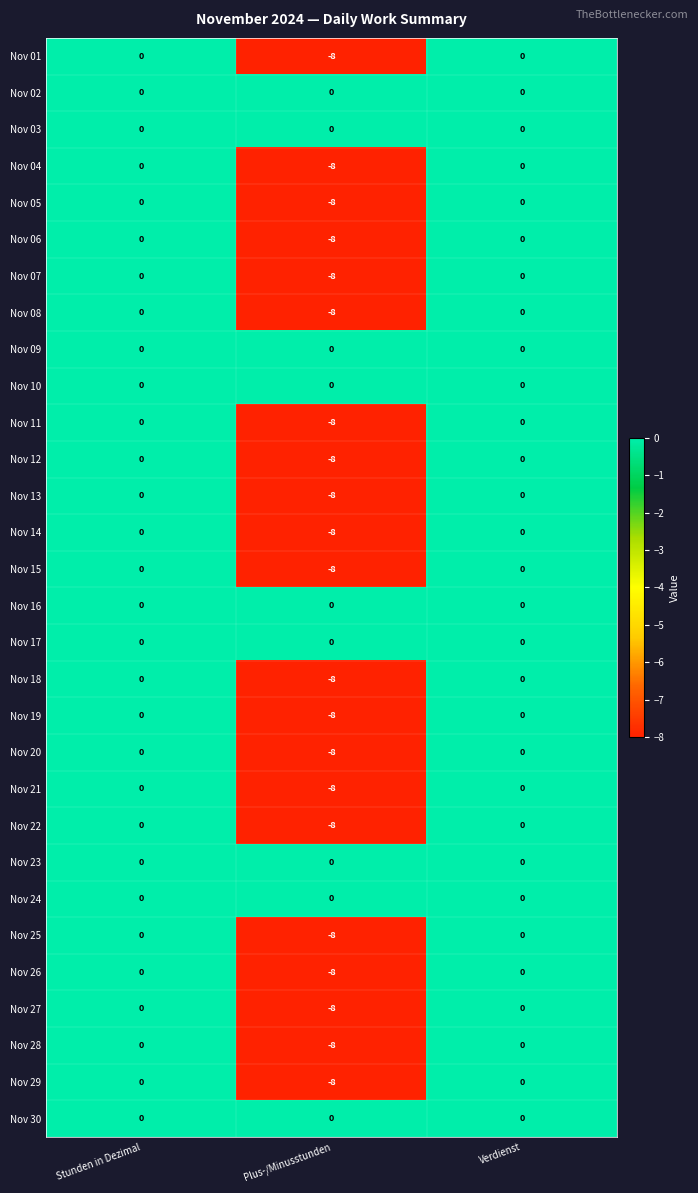

True or false: Nov 28 has a value of 0 at Stunden in Dezimal.

True